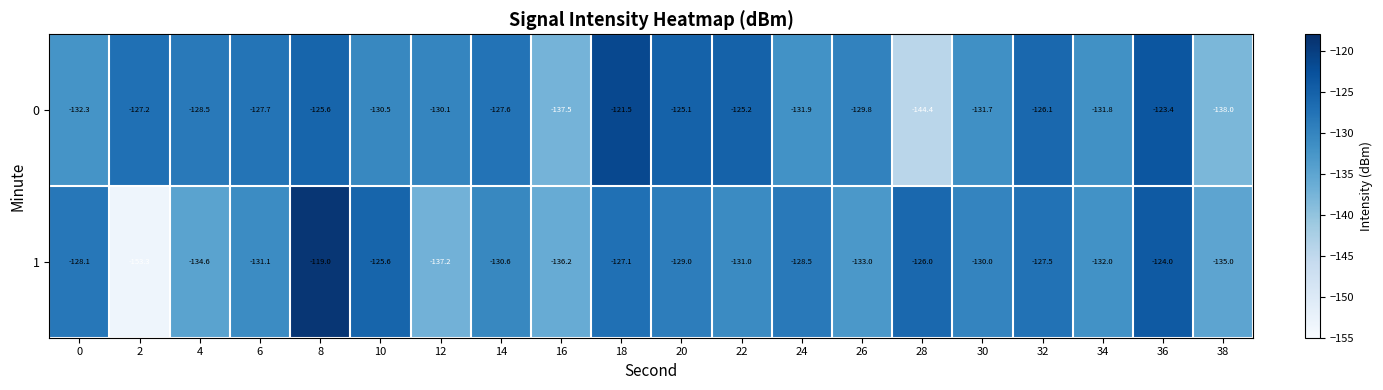

What is the minimum value for 0?

-144.4